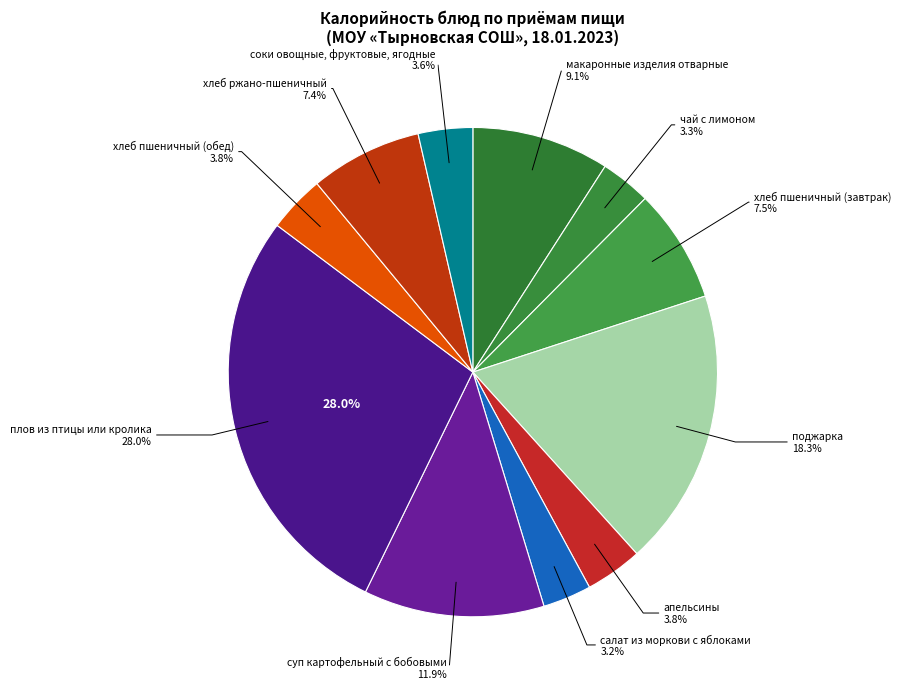

Which has a higher value, чай с лимоном or хлеб пшеничный (завтрак)?

хлеб пшеничный (завтрак)